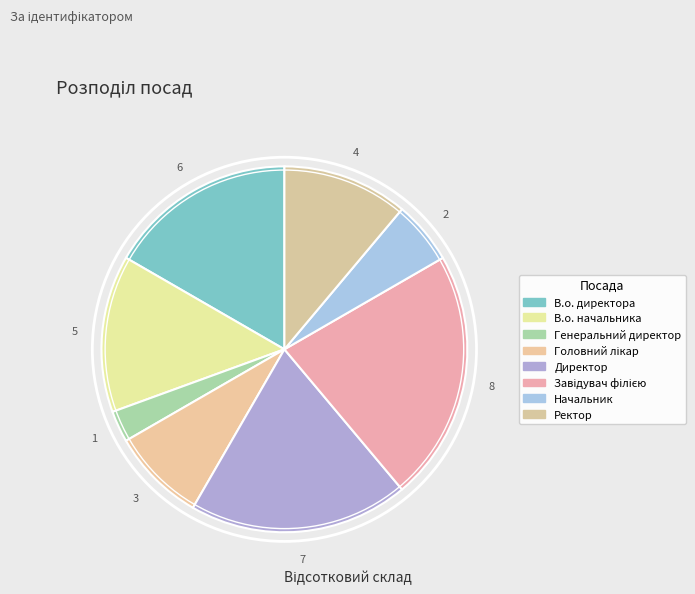

The Начальник slice represents 6% of the pie. True or false?

True